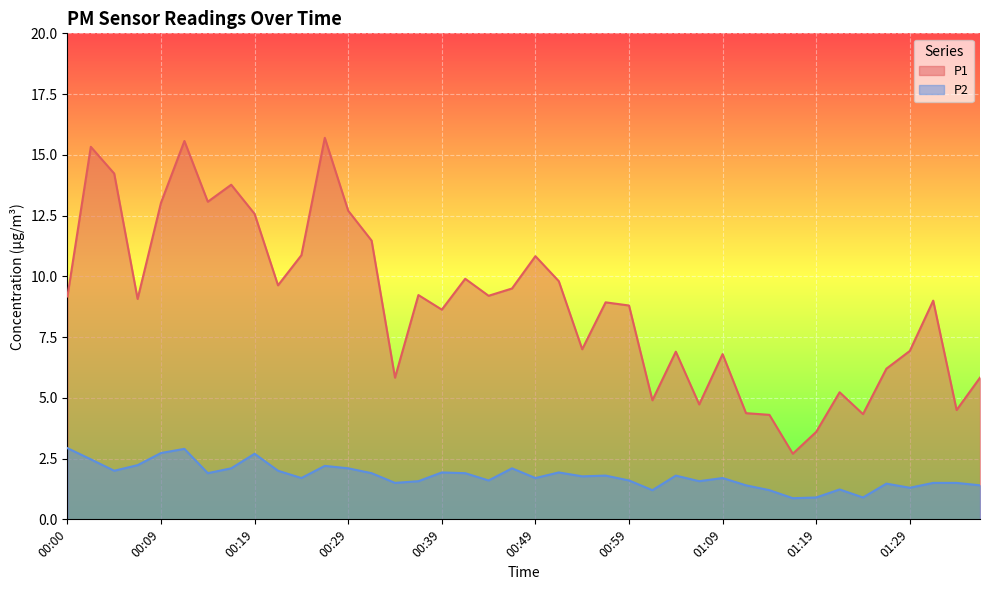

Where is the first local minimum for P2?

00:05